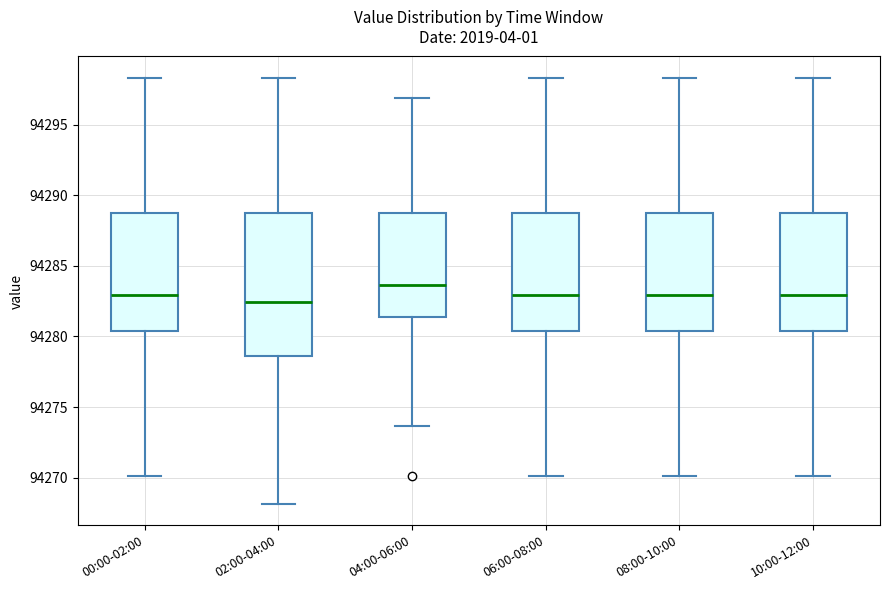

Where does the lower whisker of the box for 06:00-08:00 end on the y-axis? The values are not printed on the chart, so give them approximately, as read against the axis.

94270.0